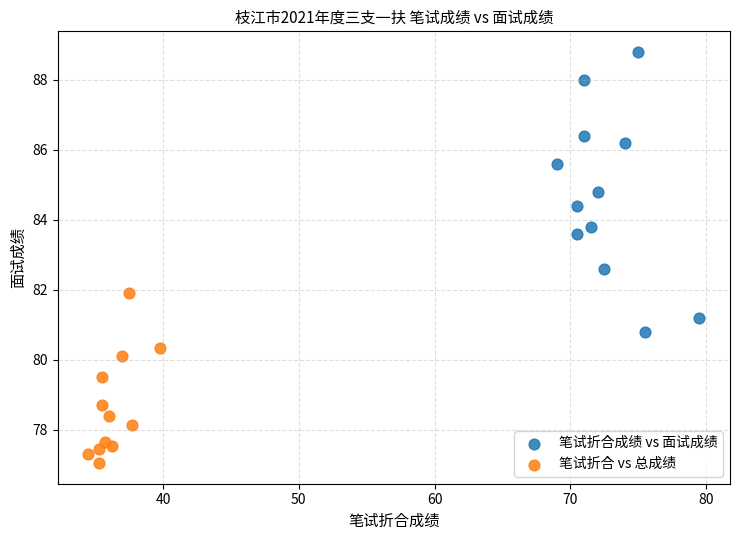

Which series contains the highest Y value?

笔试折合成绩 vs 面试成绩